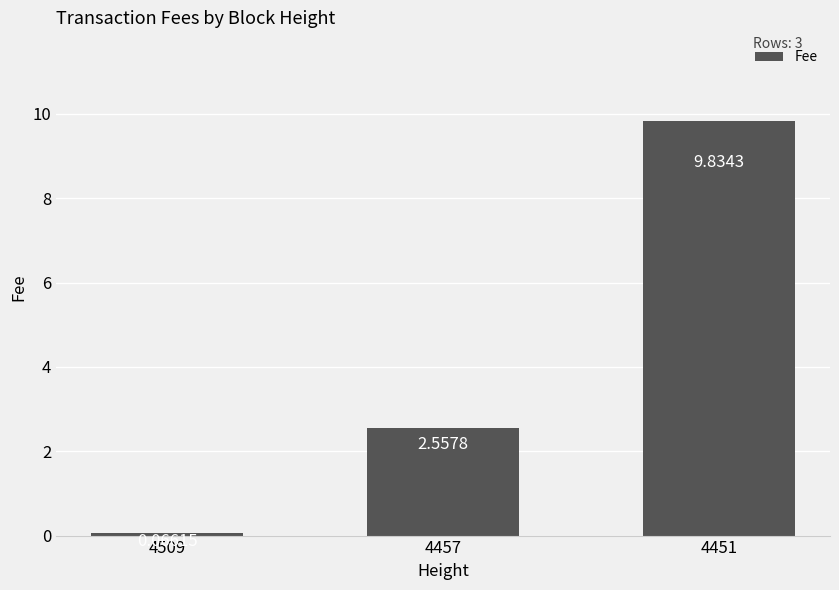

Rank the categories by value from highest to lowest.

4451, 4457, 4509